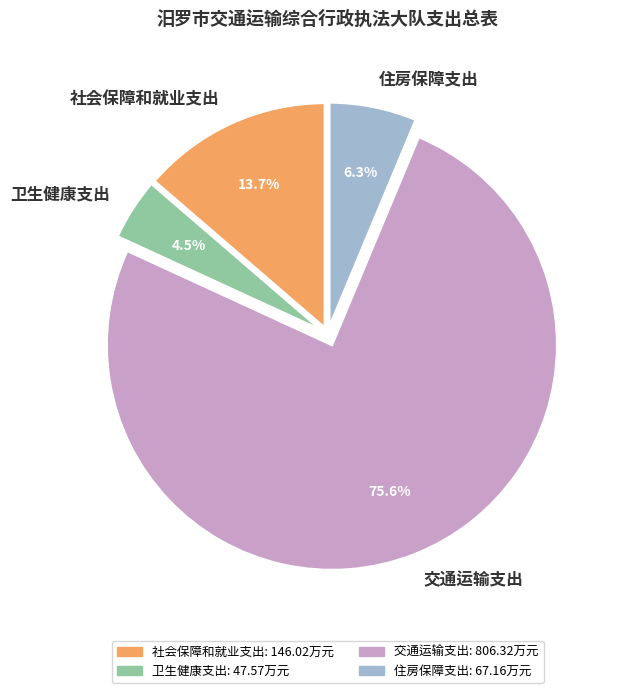

To the nearest percent, what is the difference between the 住房保障支出 and 卫生健康支出 slice percentages?

2%